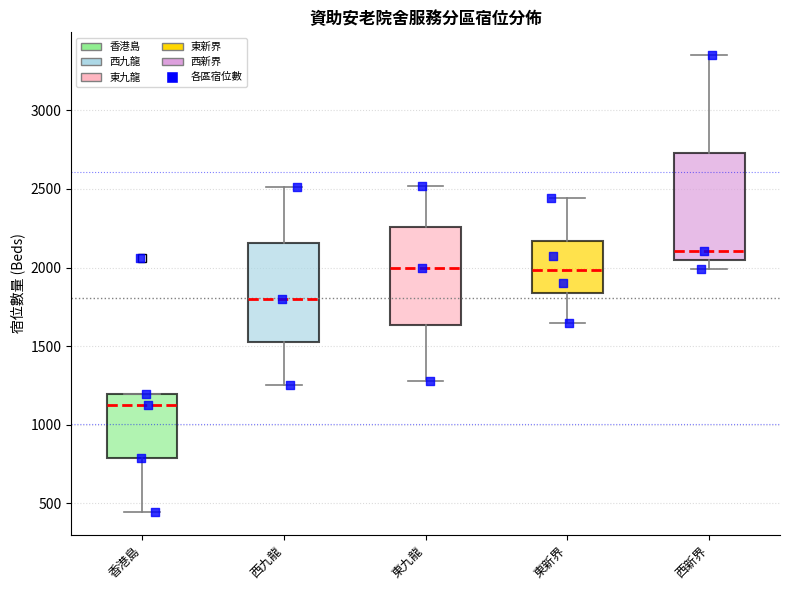

Which box's median line is the highest?

西新界